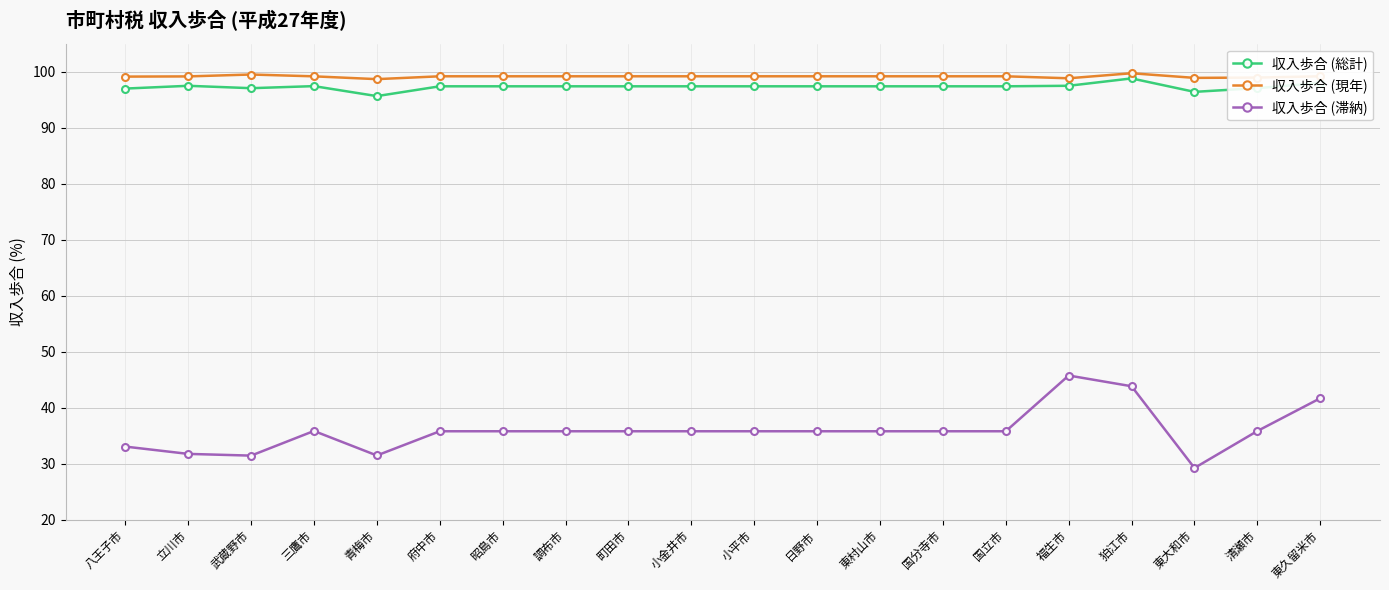

What is the sum of all 収入歩合 (総計) values?

1946.4